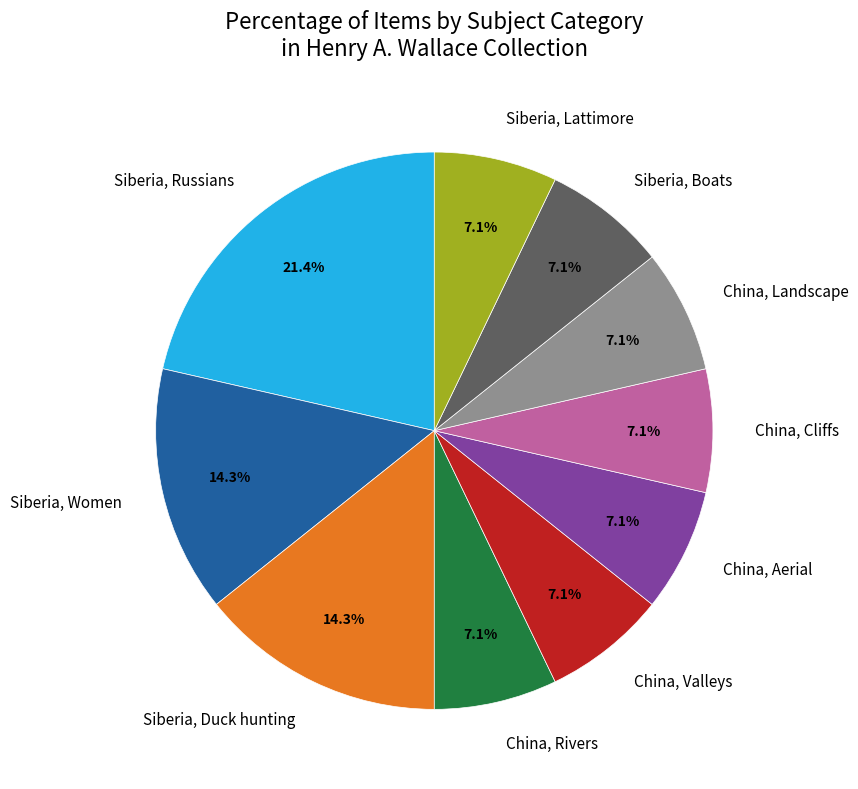

Does China, Landscape account for over 50% of the chart?

No